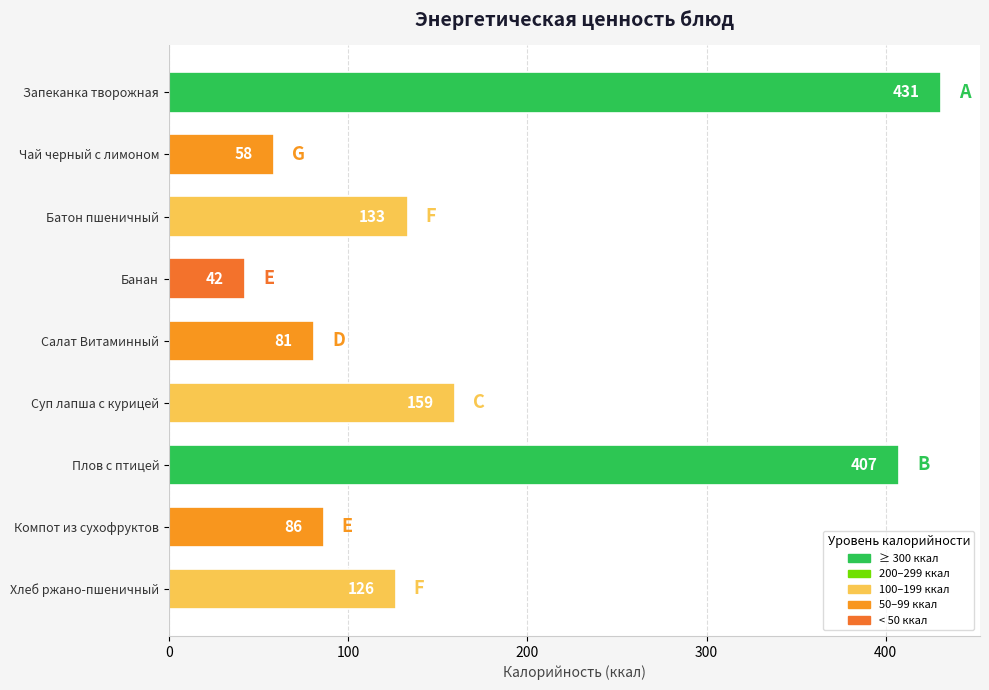

Is it true that the value at Салат Витаминный is 81.0?

True